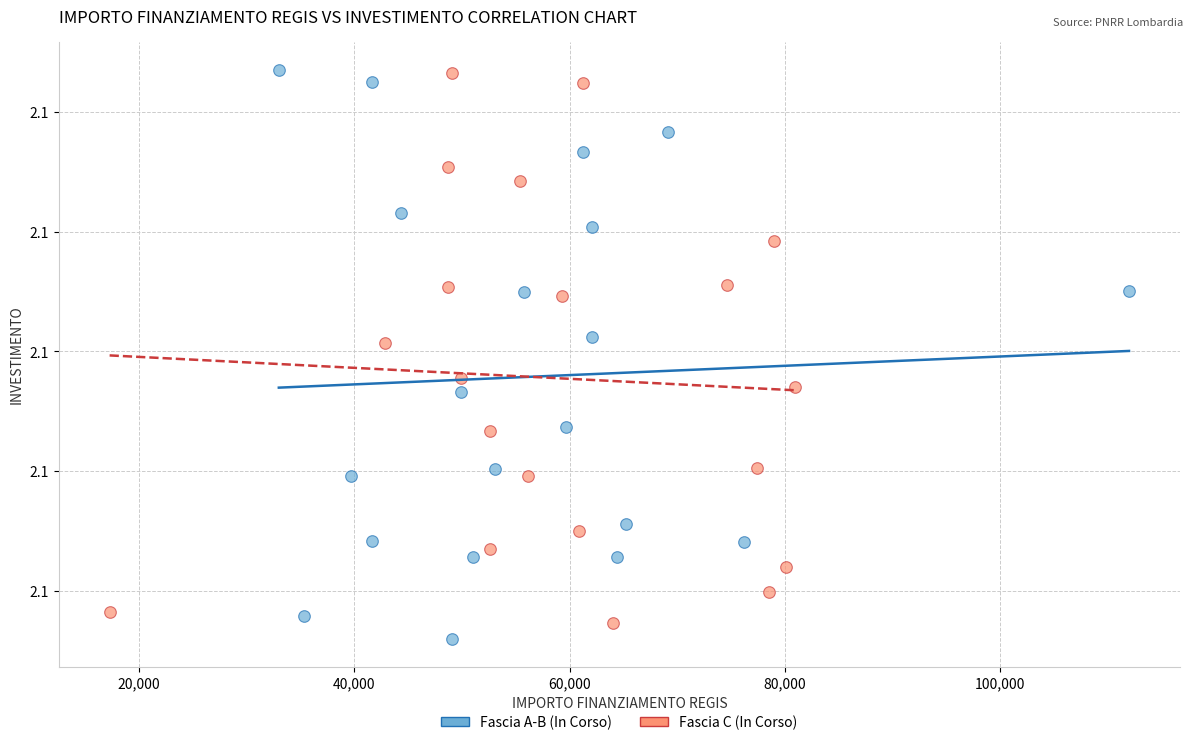

What are all the series names shown in the legend?

Fascia A-B (In Corso), Fascia C (In Corso)